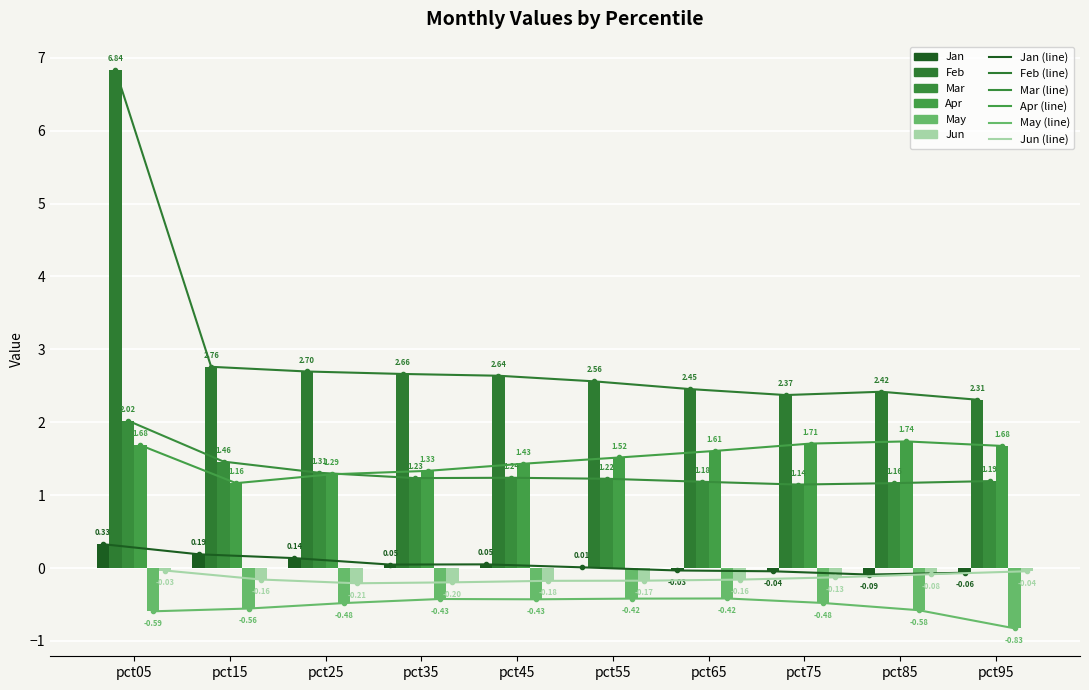

What is the spread (max minus min) of values at pct35?

3.1